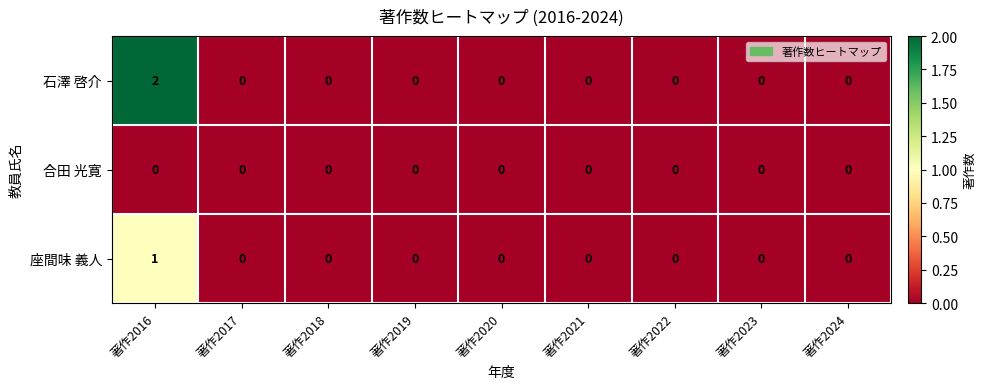

Which series has the largest range (max minus min)?

石澤 啓介